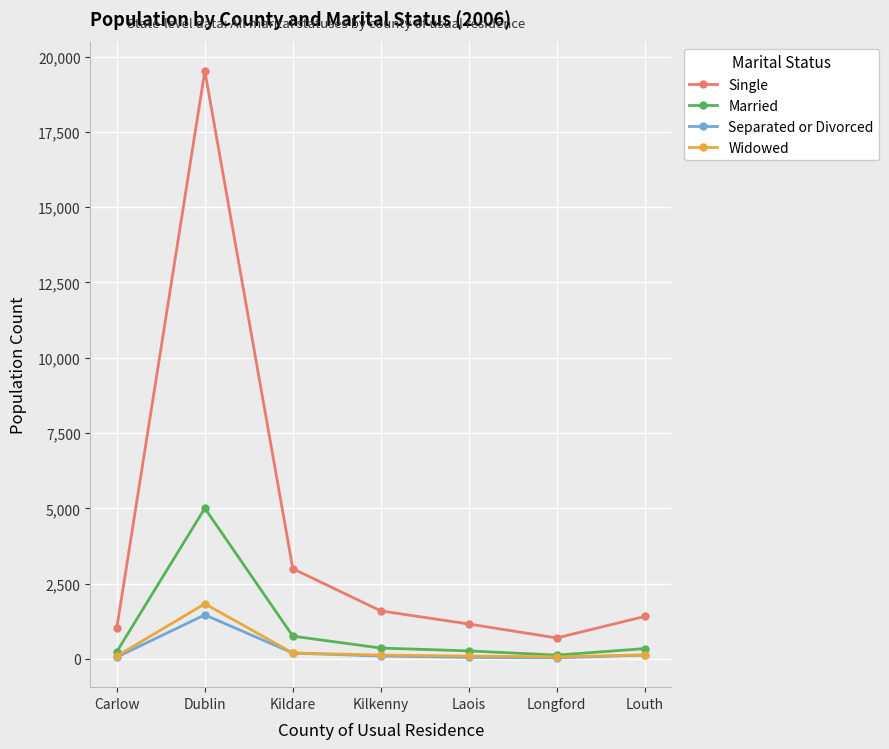

Between Dublin and Kilkenny, which series saw the biggest shift?

Single